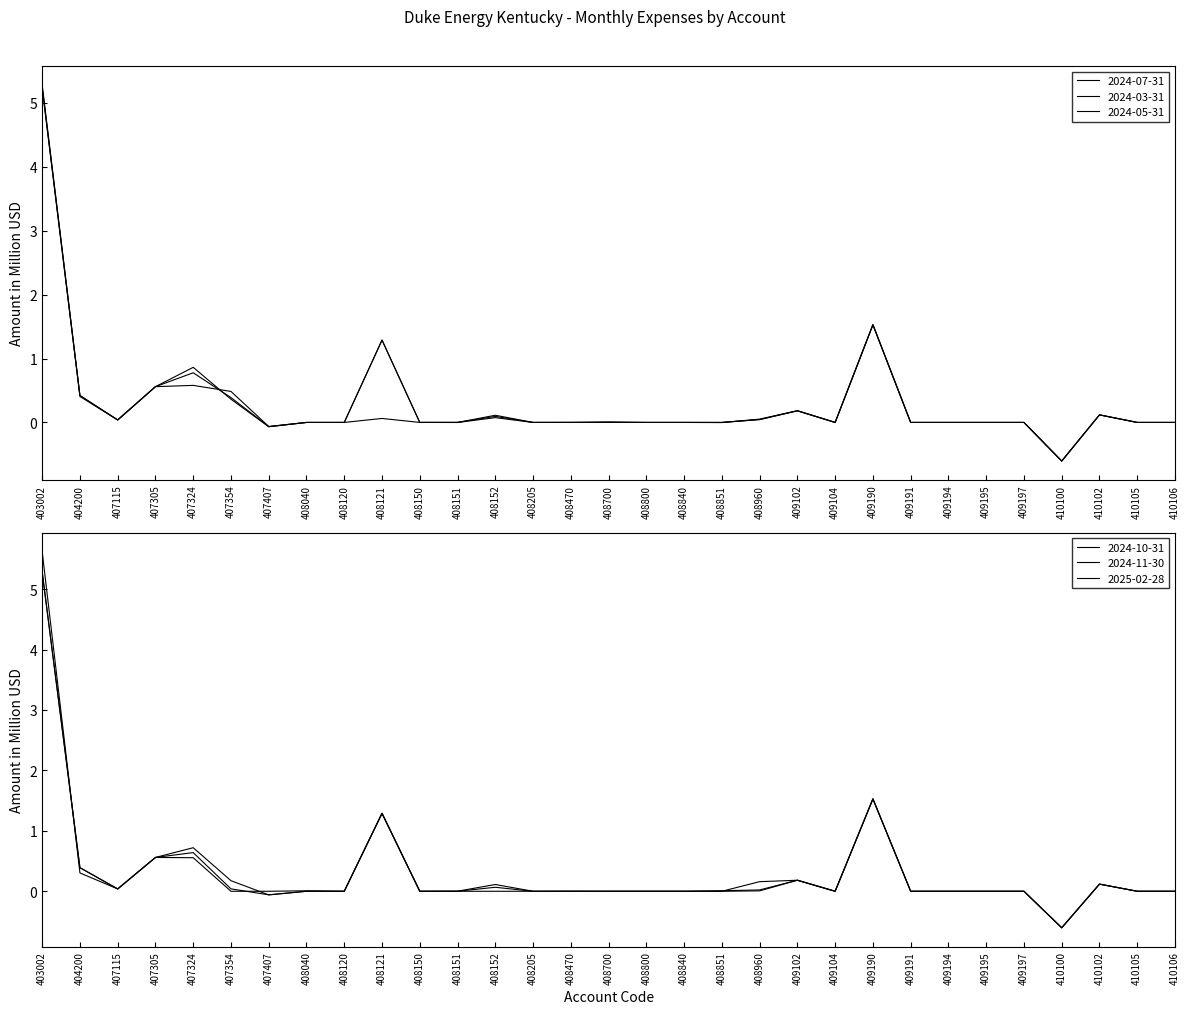

In 2024-07-31, how many points are lower than both neighbors (excluding endpoints)?

7